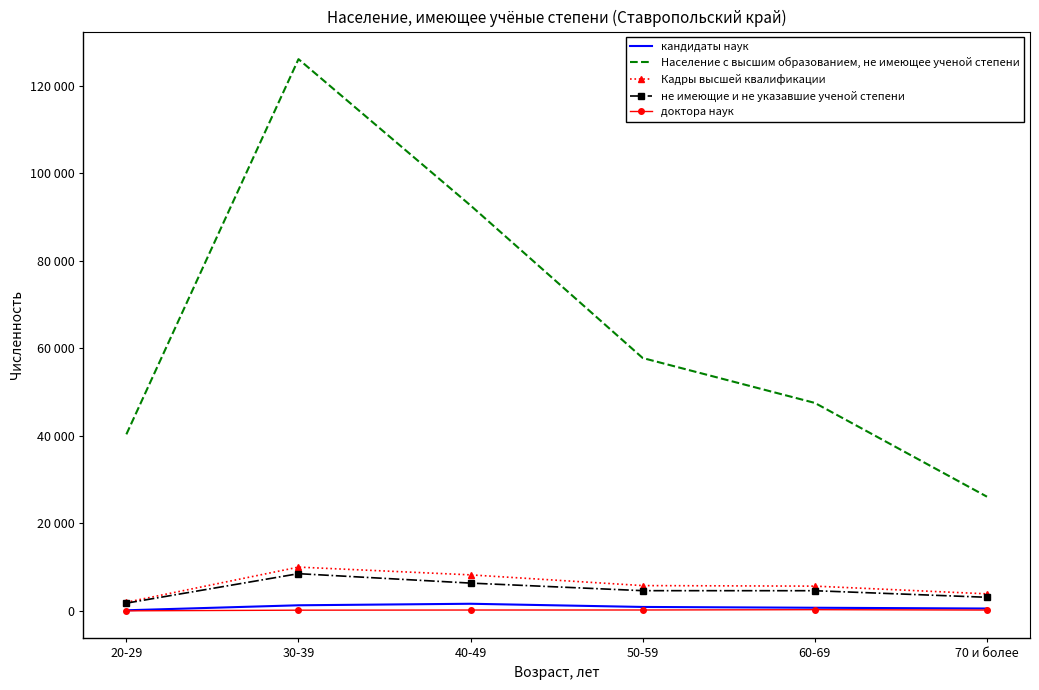

Which category has the lowest value in the кандидаты наук series?

20-29